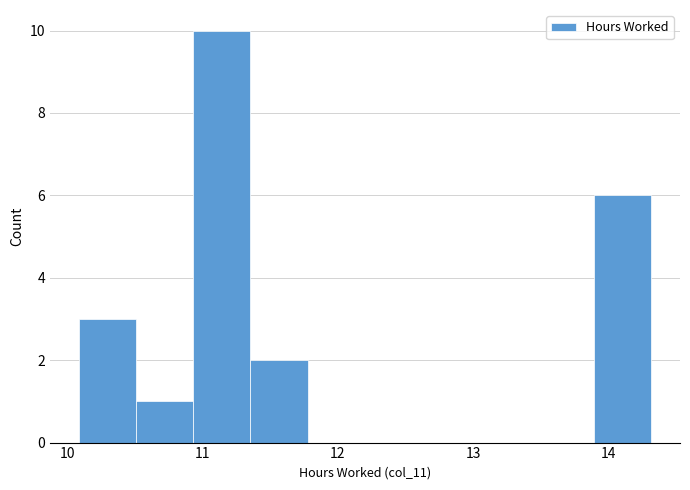

Reading left to right, transcribe this chart: for each bar, give the range it covers on the x-axis and its height. Neither the bar edges nor the heights are printed on the chart, so give them approximately, as read against the axes.

10.1 to 10.5: 3
10.5 to 10.9: 1
10.9 to 11.4: 10
11.4 to 11.8: 2
11.8 to 12.2: 0
12.2 to 12.6: 0
12.6 to 13.0: 0
13.0 to 13.5: 0
13.5 to 13.9: 0
13.9 to 14.3: 6